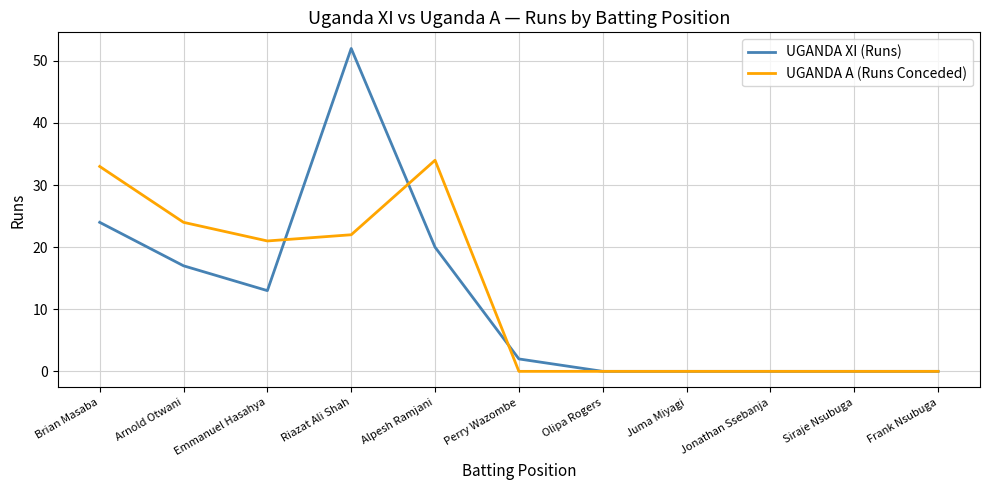

What are all the series names shown in the legend?

UGANDA XI (Runs), UGANDA A (Runs Conceded)